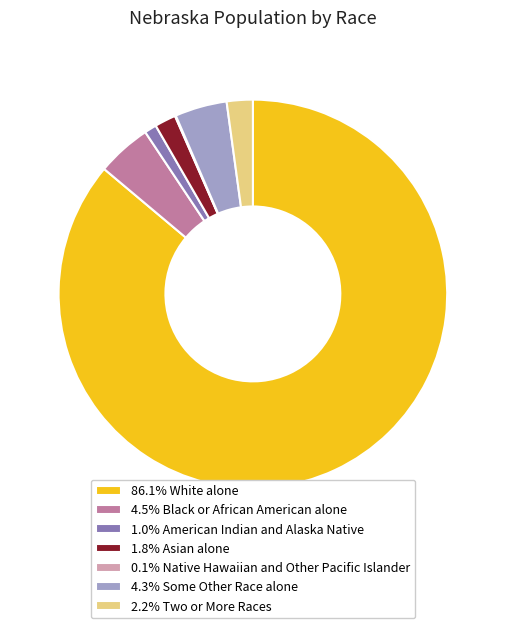

Combined, do 1.0% American Indian and Alaska Native and 4.5% Black or African American alone account for over 50%?

No